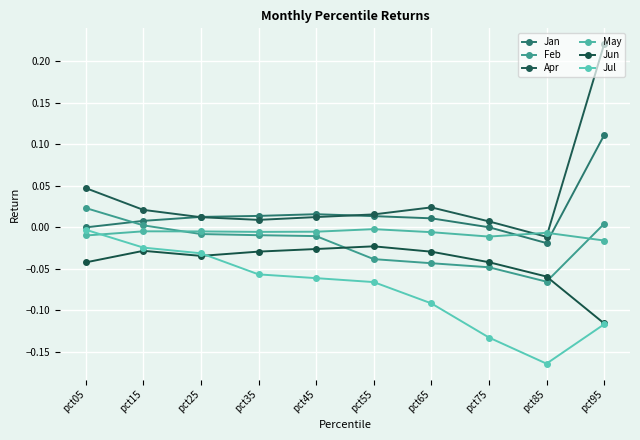

Which has a higher value, pct35 or pct85?

pct35